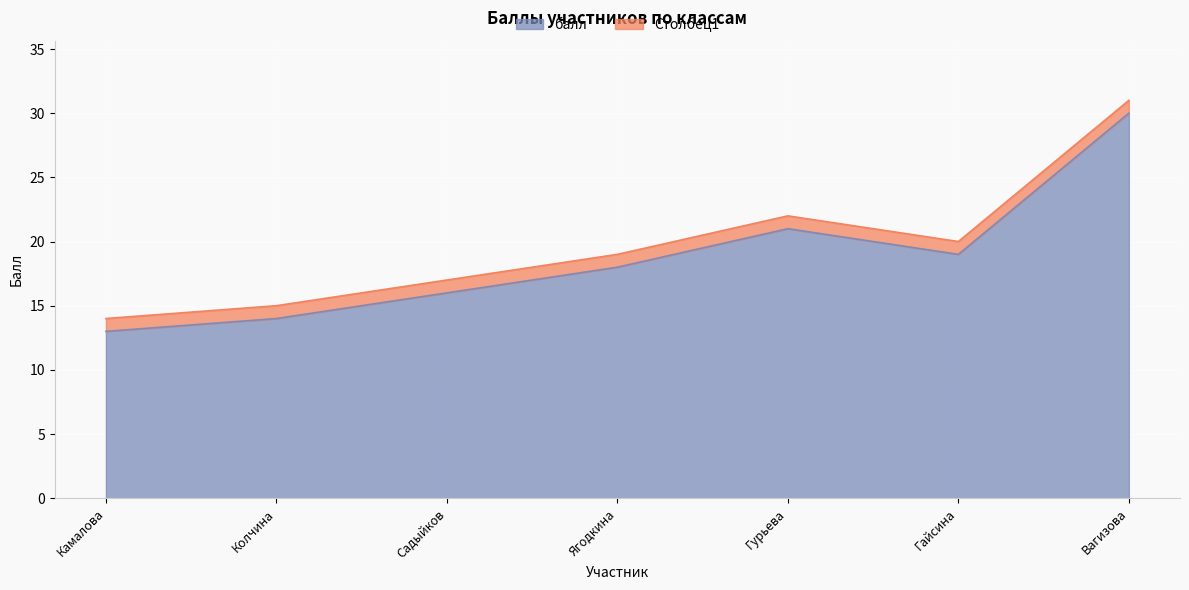

What is the approximate value of балл at Садыйков?

16